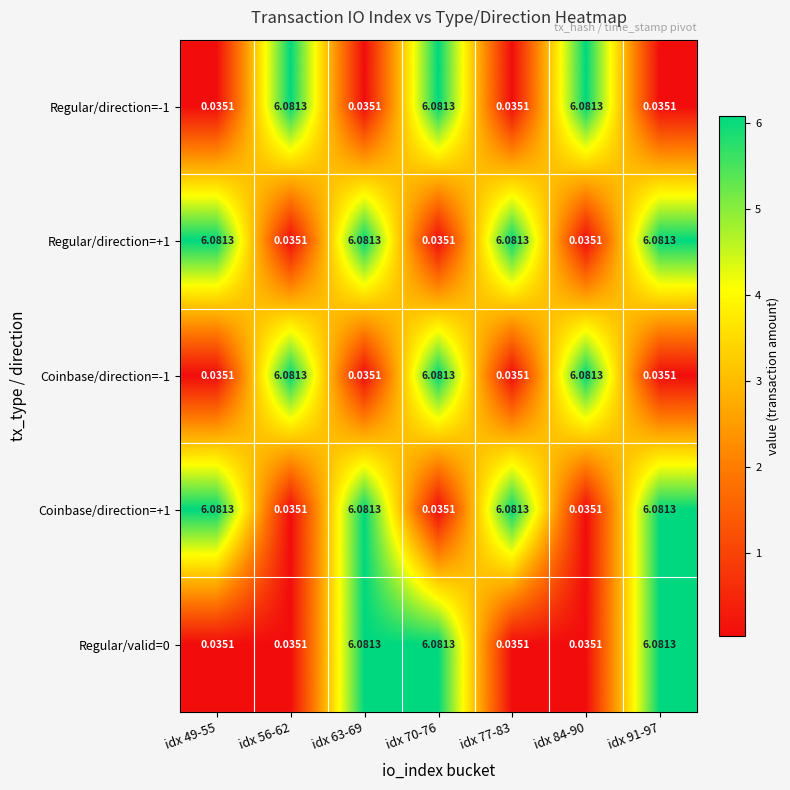

Is the value of Regular/direction=+1 at idx 70-76 greater than the value of Regular/valid=0 at idx 63-69?

No